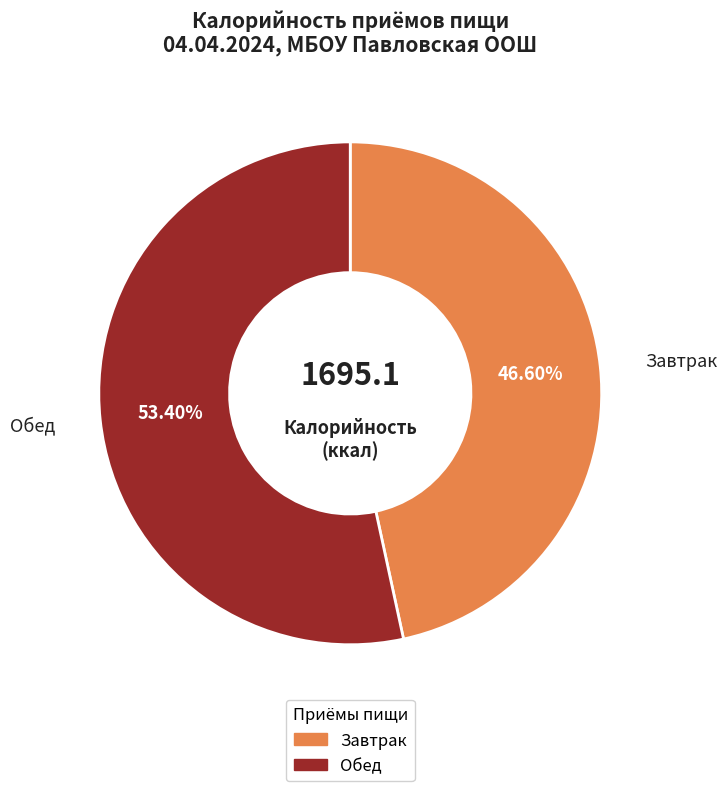

Is it true that Завтрак is 47% of the pie?

True